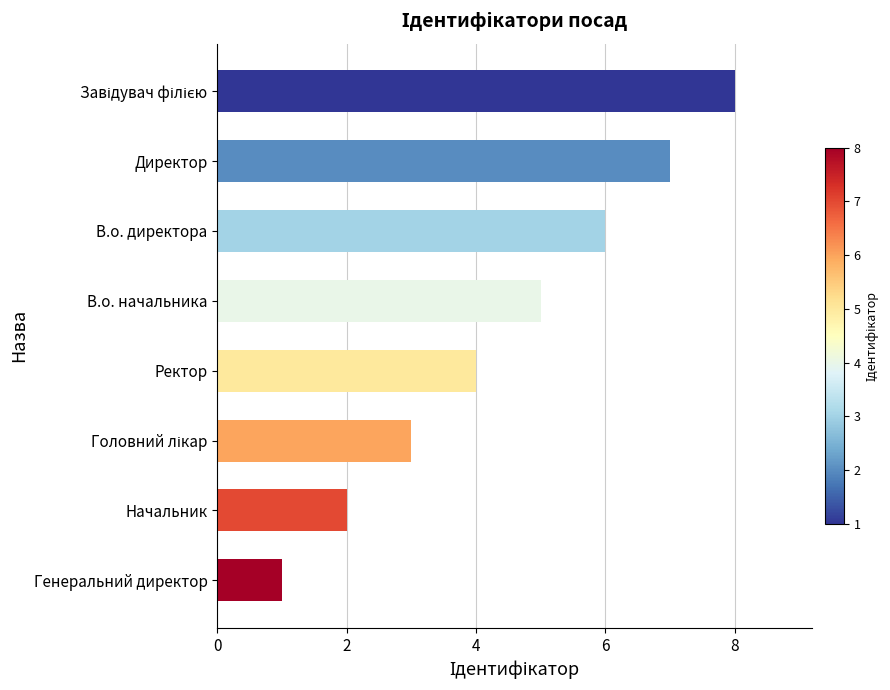

What is the sum of the values at Генеральний директор and Начальник?

3